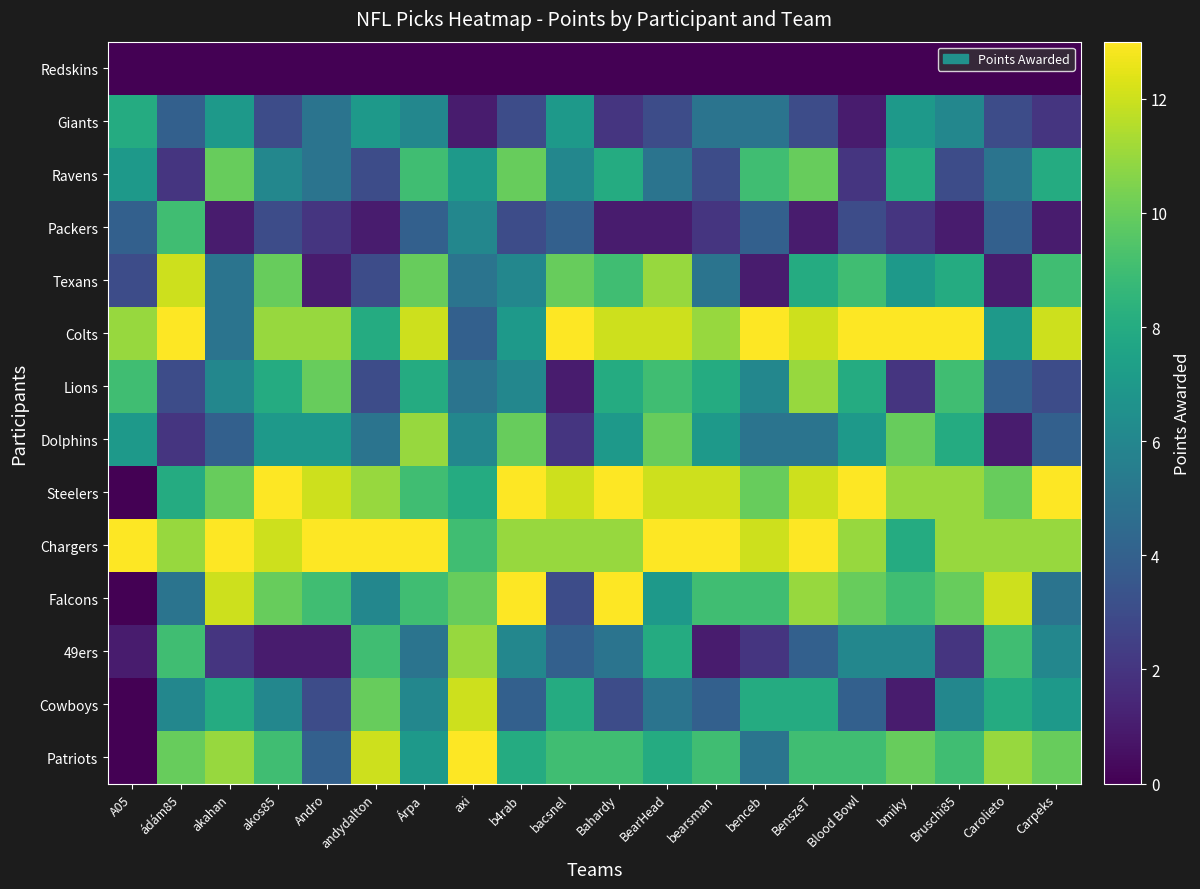

Which series has the largest total across all categories?

Chargers